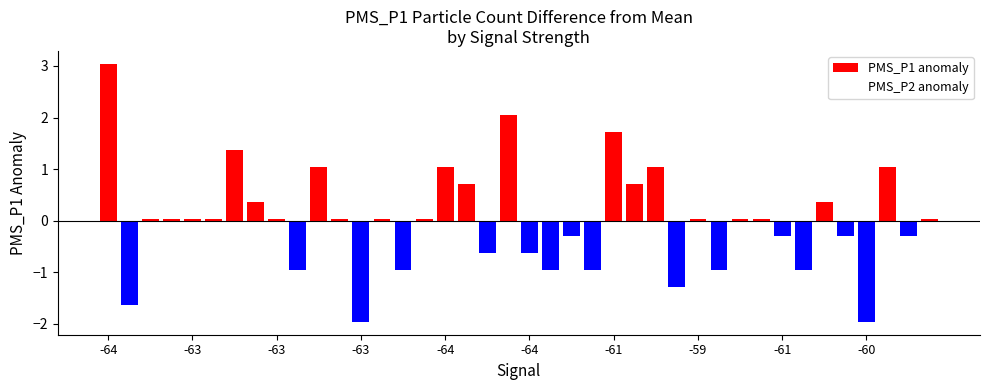

What is the value of the 30th bar from the left?

-1.0